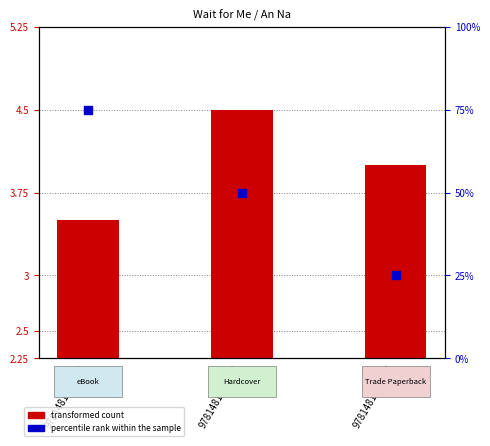

Which series has the widest spread of Y values?

percentile rank within the sample